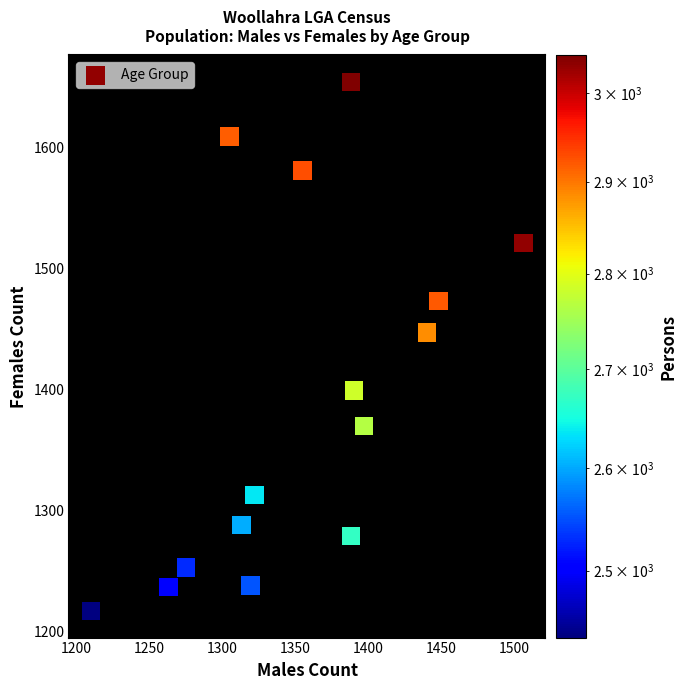

What Y value in the scatter plot is closest to 1435?

1447